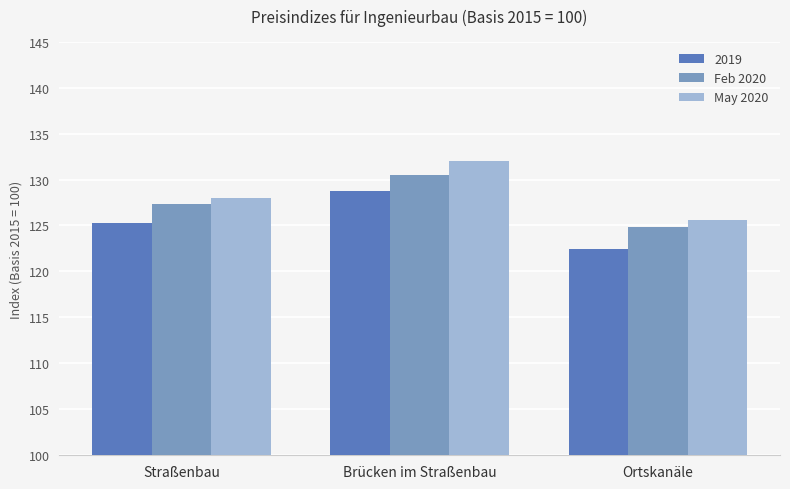

What is the highest value of the Feb 2020 series?

130.5